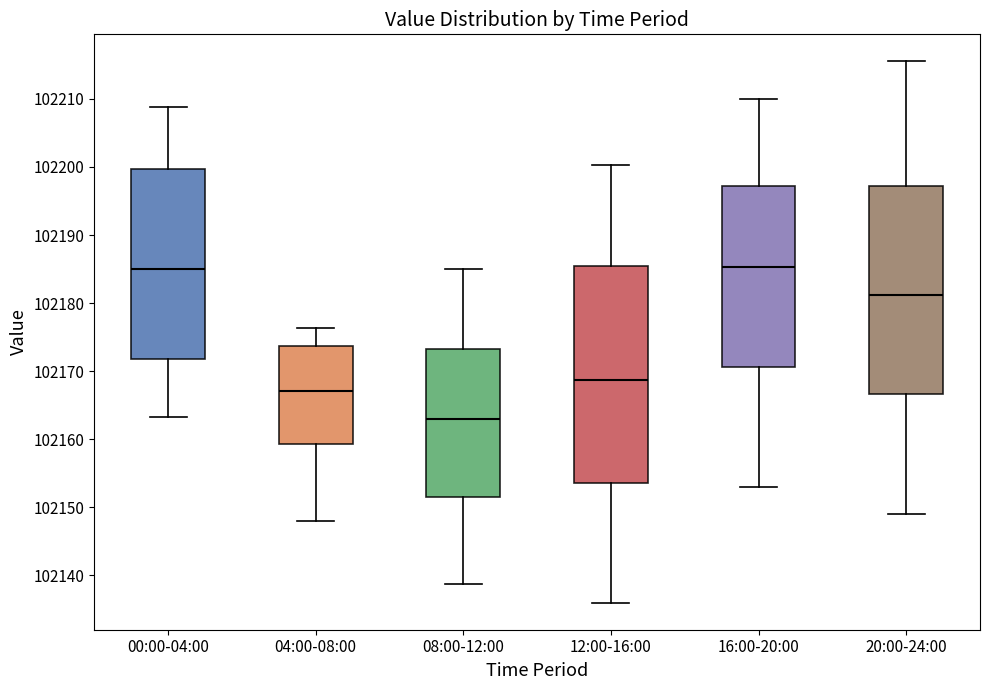

Reading left to right, read every box against the y-axis: the position of its median line, the range the box covers, and the ends of its whiskers. The values are not printed on the chart, so give them approximately, as read against the axis.

00:00-04:00: median 102185, box 102172 to 102200, whiskers 102163 to 102209
04:00-08:00: median 102167, box 102159 to 102174, whiskers 102148 to 102176
08:00-12:00: median 102163, box 102152 to 102173, whiskers 102139 to 102185
12:00-16:00: median 102169, box 102154 to 102185, whiskers 102136 to 102200
16:00-20:00: median 102185, box 102171 to 102197, whiskers 102153 to 102210
20:00-24:00: median 102181, box 102167 to 102197, whiskers 102149 to 102216